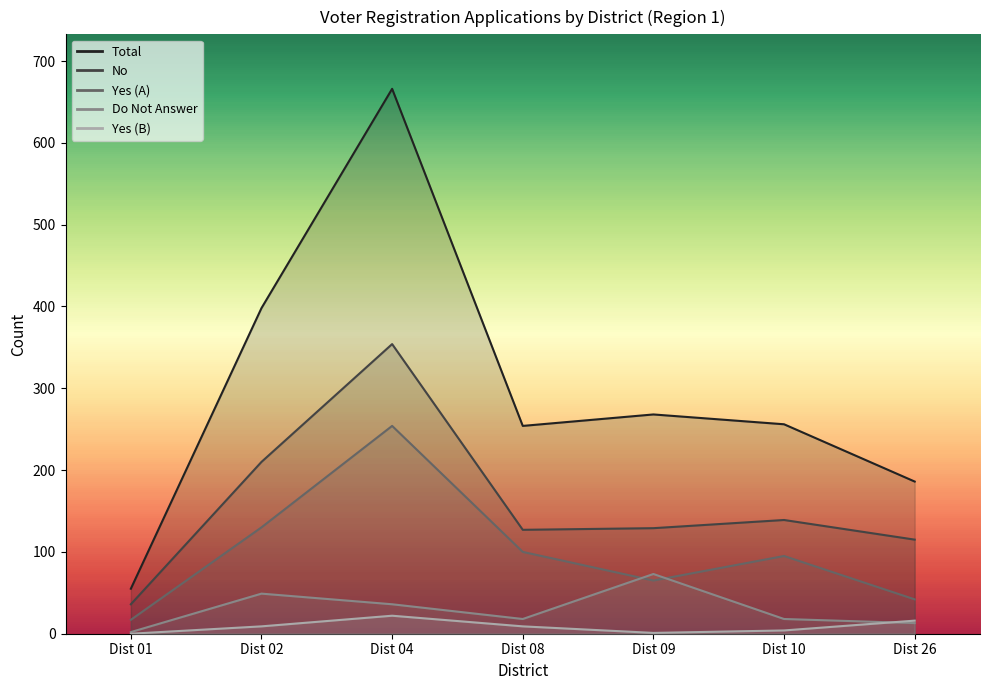

Reading left to right, extract all data points from this chart.

Total: Dist 01=55	Dist 02=398	Dist 04=666	Dist 08=254	Dist 09=268	Dist 10=256	Dist 26=186
No: Dist 01=36	Dist 02=210	Dist 04=354	Dist 08=127	Dist 09=129	Dist 10=139	Dist 26=115
Yes (A): Dist 01=17	Dist 02=130	Dist 04=254	Dist 08=100	Dist 09=65	Dist 10=95	Dist 26=42
Do Not Answer: Dist 01=2	Dist 02=49	Dist 04=36	Dist 08=18	Dist 09=73	Dist 10=18	Dist 26=13
Yes (B): Dist 01=0	Dist 02=9	Dist 04=22	Dist 08=9	Dist 09=1	Dist 10=4	Dist 26=16